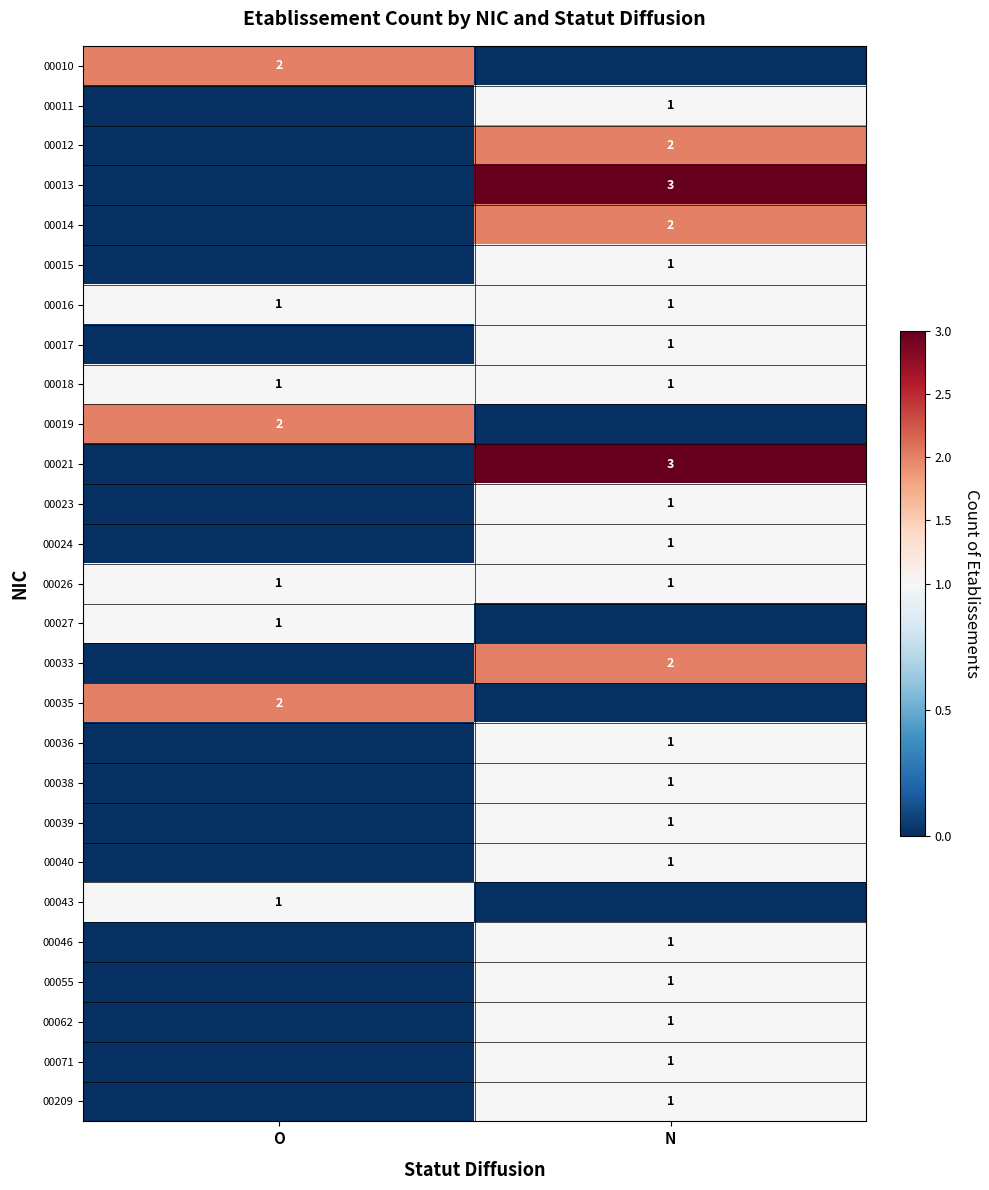

The 00018 series shows 1 at O. True or false?

True